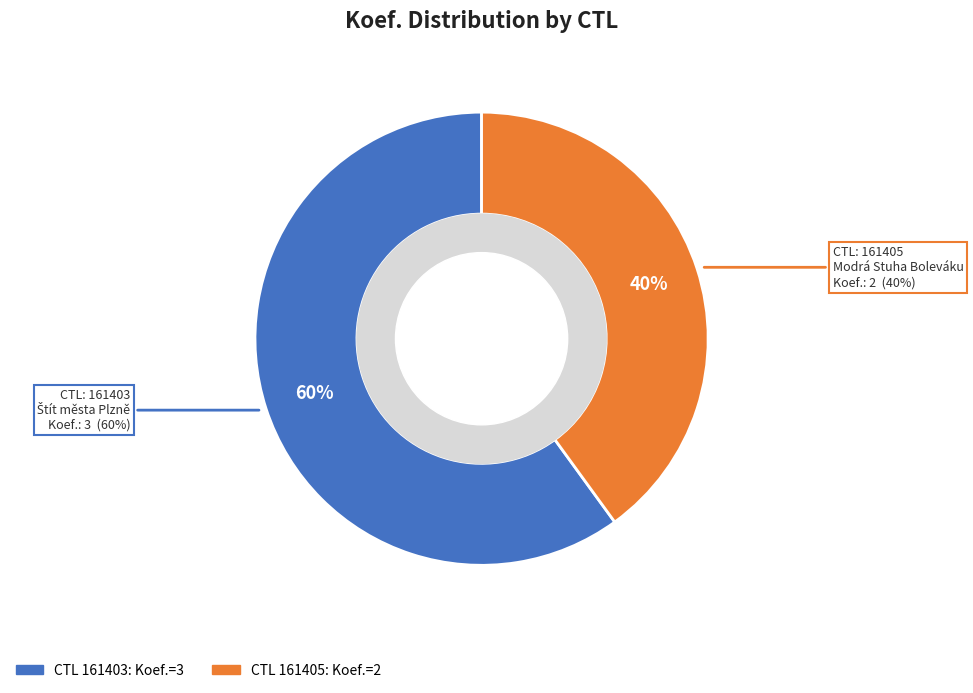

Is 161405 the majority of the pie?

No